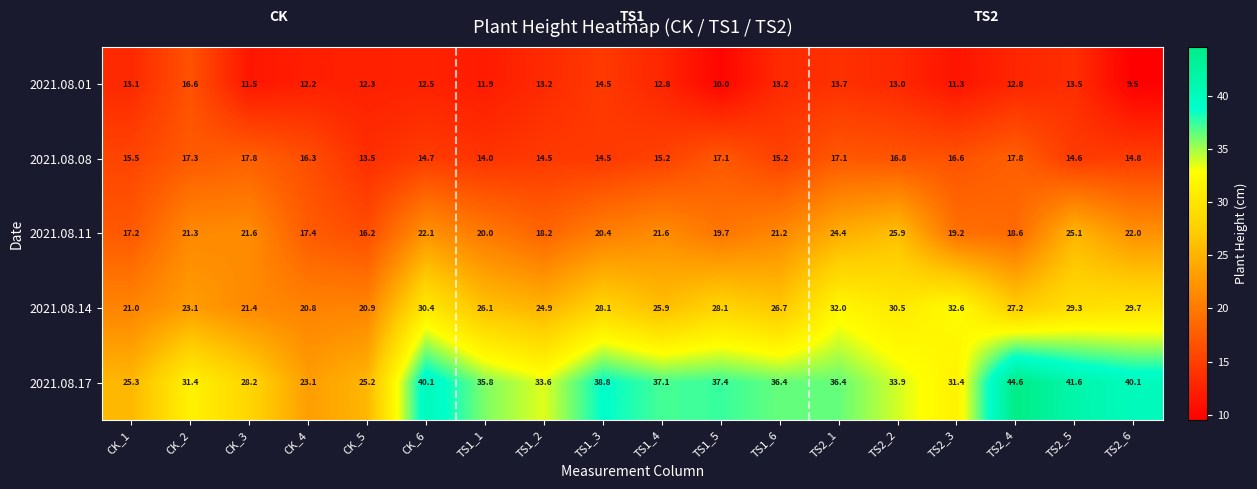

How many distinct data groups are displayed?

5